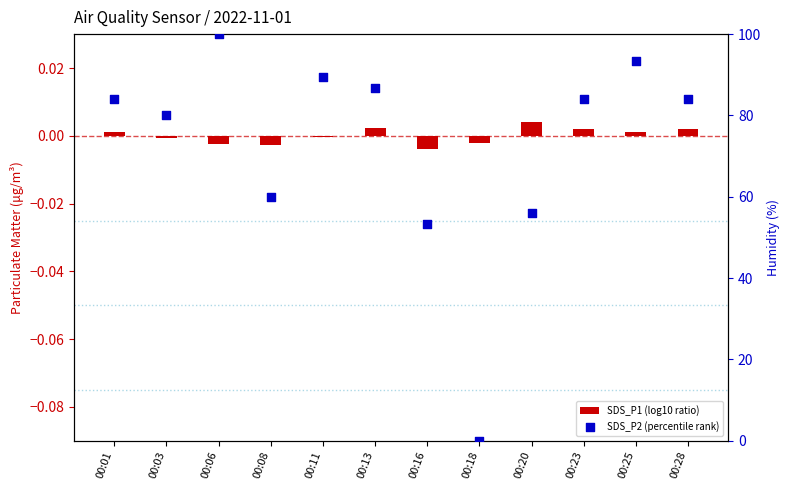

What are all the series names shown in the legend?

SDS_P1 (log10 ratio), SDS_P2 (percentile rank)